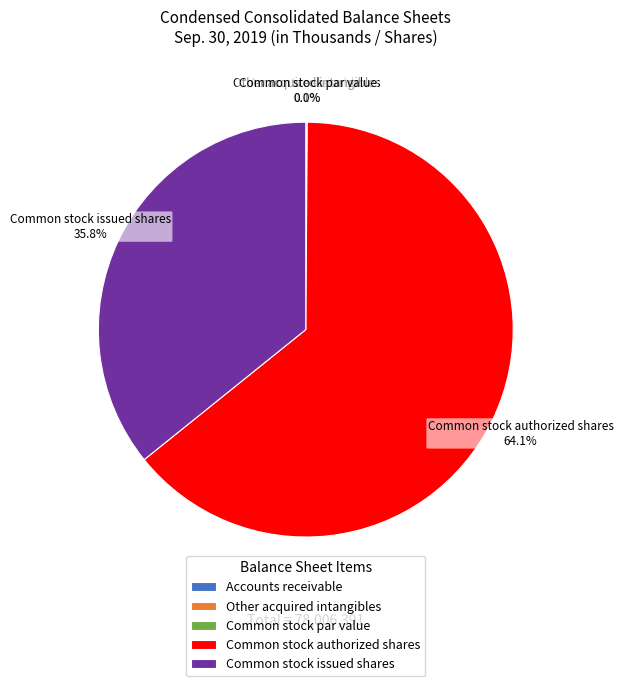

Count the number of slices in the pie.

5